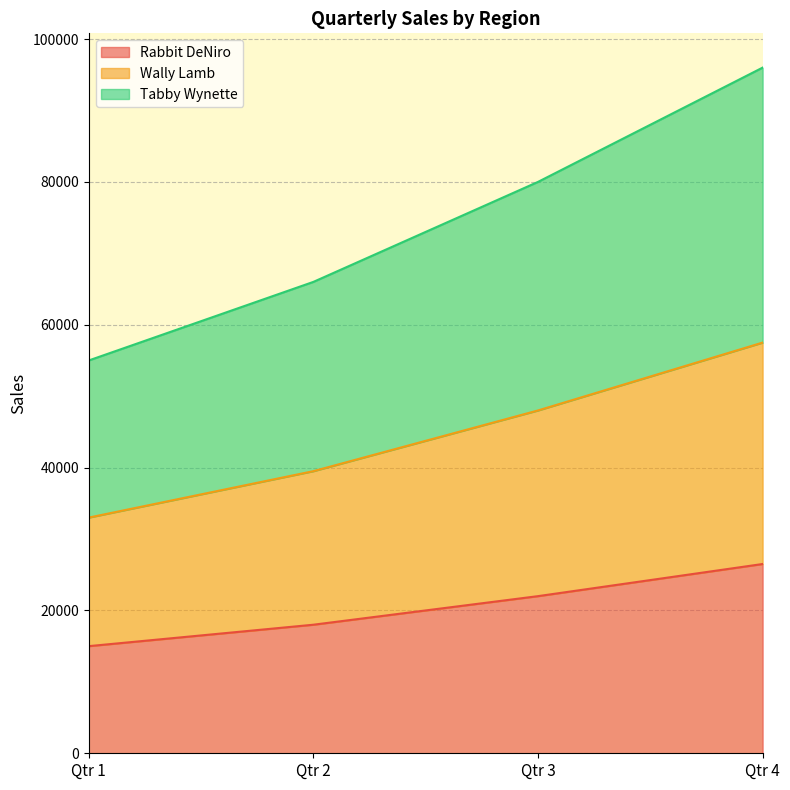

Which series changed the most between Qtr 3 and Qtr 4?

Tabby Wynette